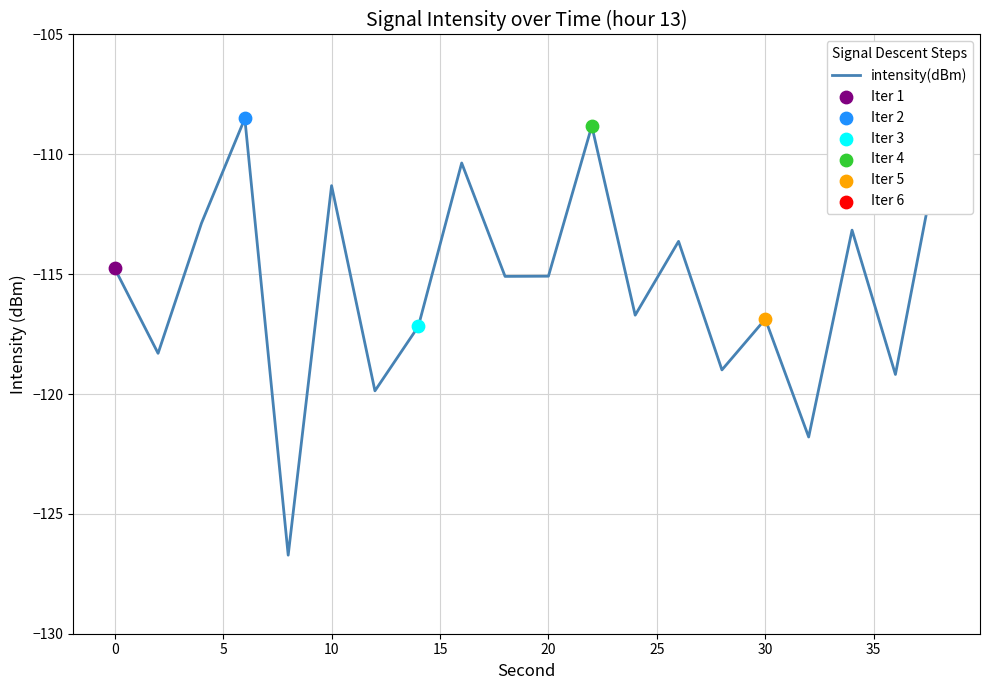

What is the maximum value shown in the chart?

-108.5